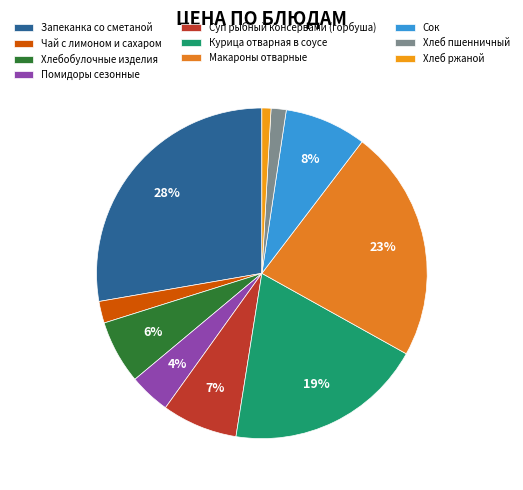

Is the sum of Чай с лимоном и сахаром and Хлебобулочные изделия greater than half?

No